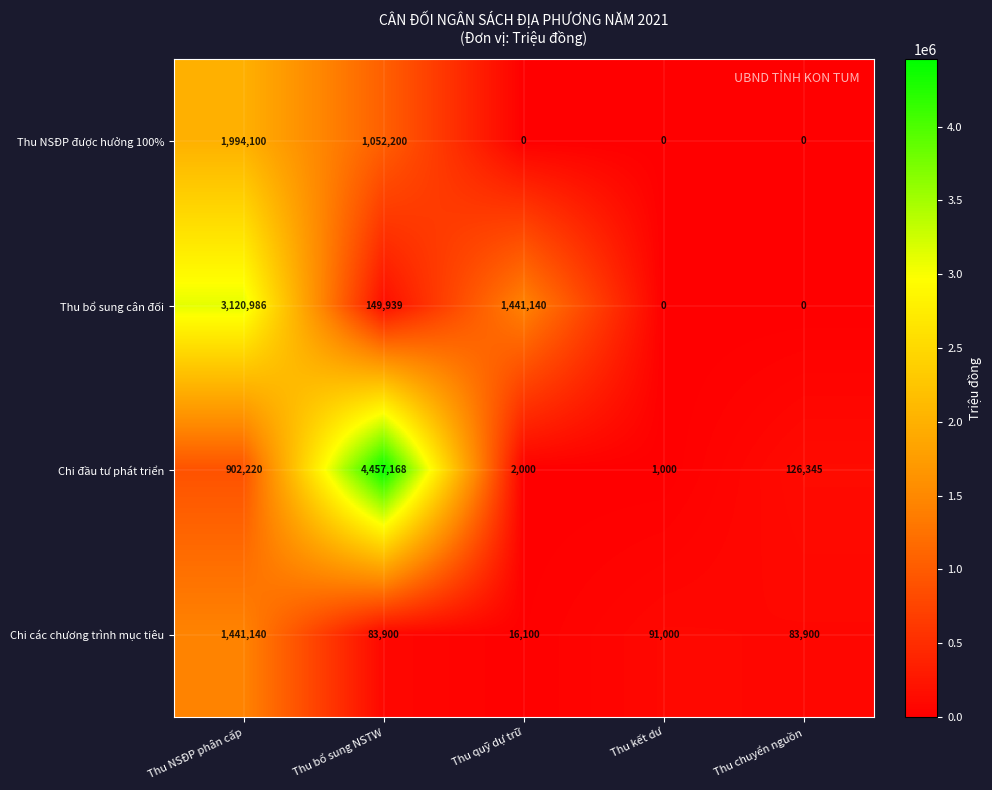

What value does the Chi các chương trình mục tiêu series have at Thu quỹ dự trữ?

16100